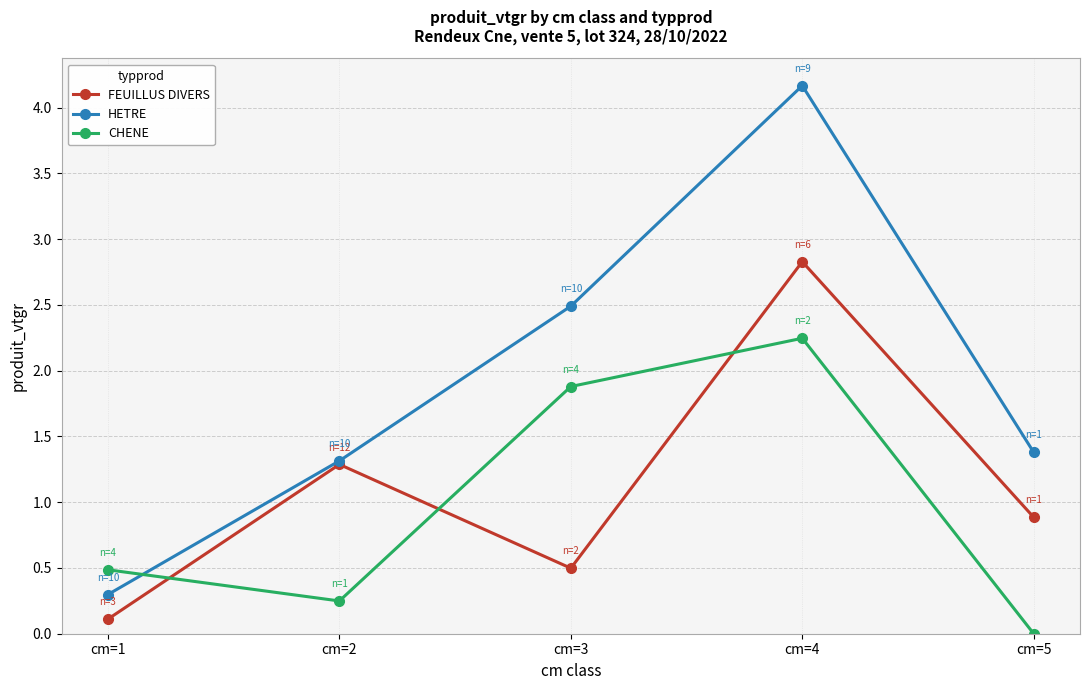

Is the value of FEUILLUS DIVERS at cm=3 greater than the value of CHENE at cm=3?

No